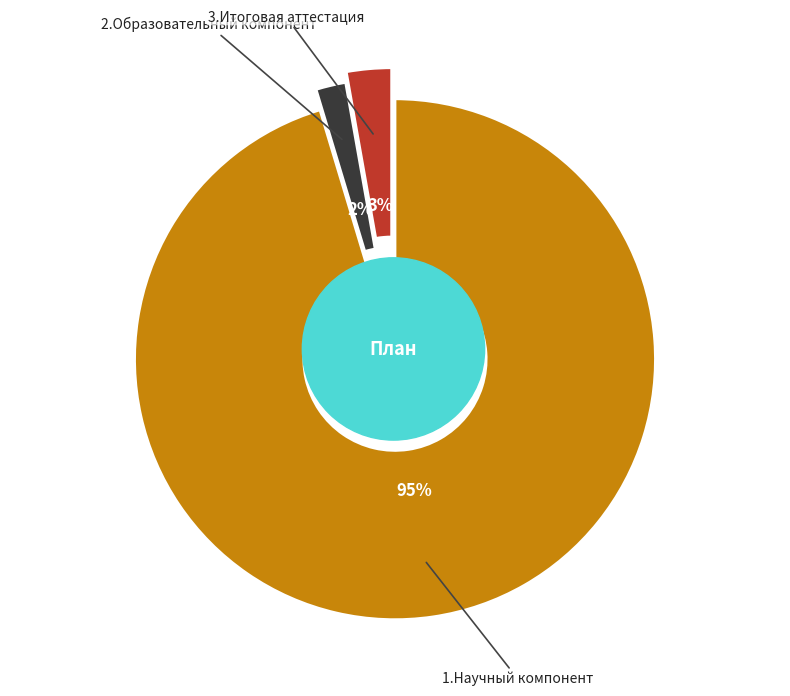

Does any single category account for the majority?

Yes